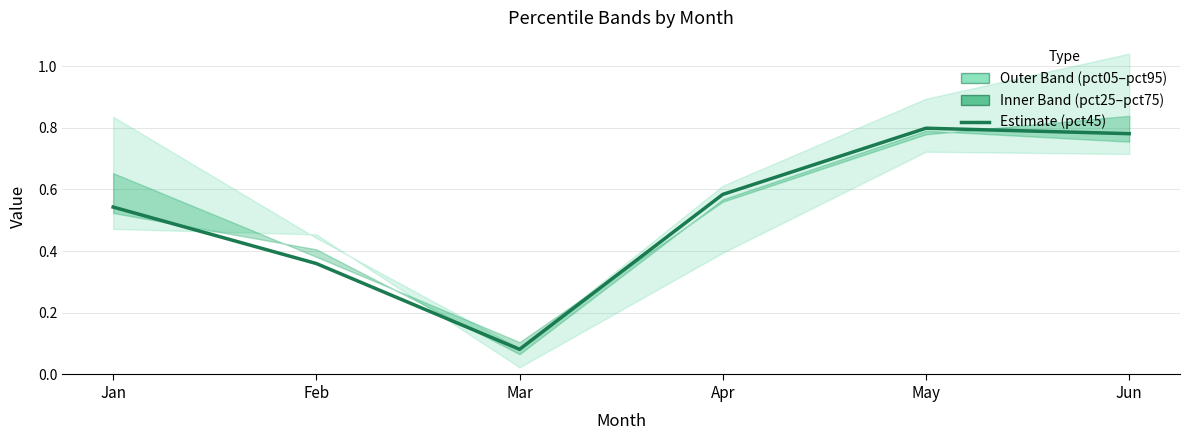

What is the difference between the values at May and Mar?

0.7